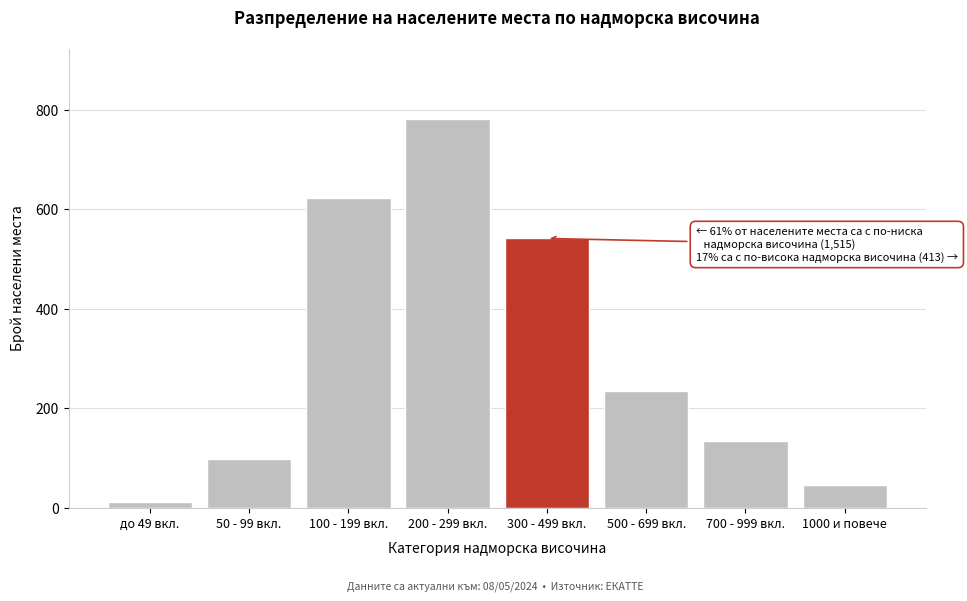

Reading right to left, what are all the values shown in this chart?

45	134	234	541	782	623	98	12